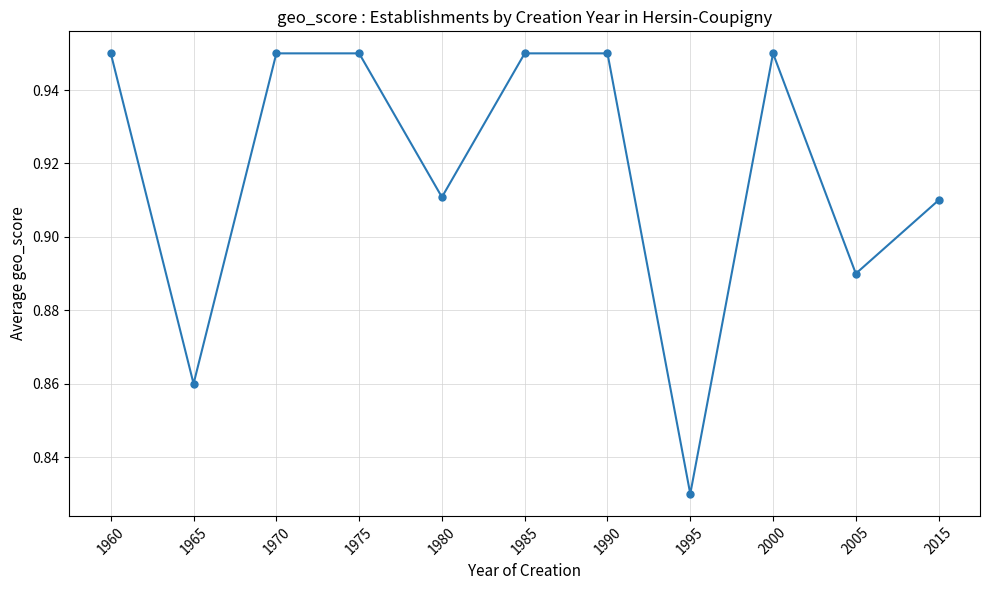

The chart shows a value of 1.4 at 2015. True or false?

False